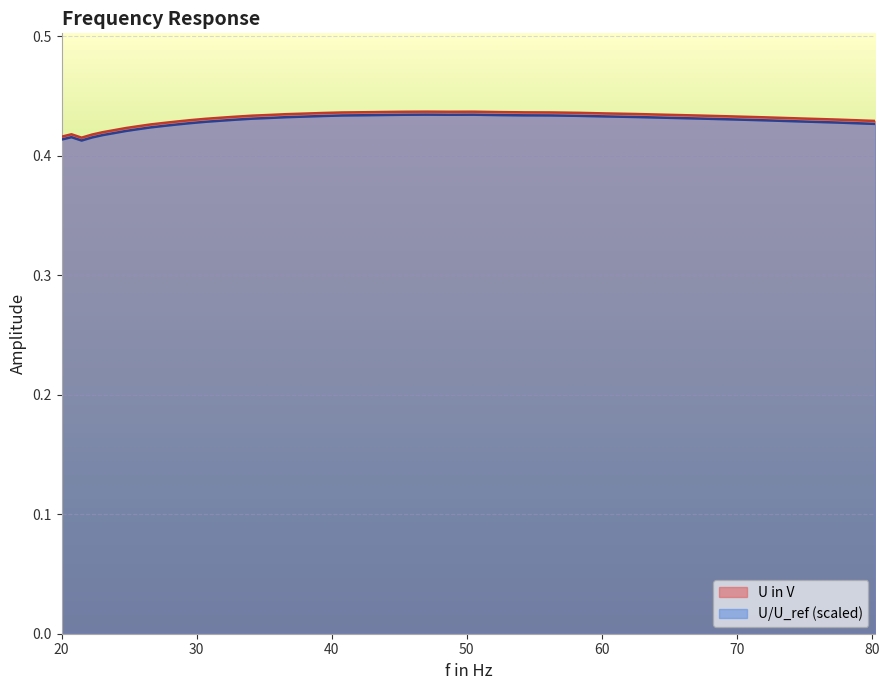

Between 28.5603 and 30.6697, which is larger?

30.6697